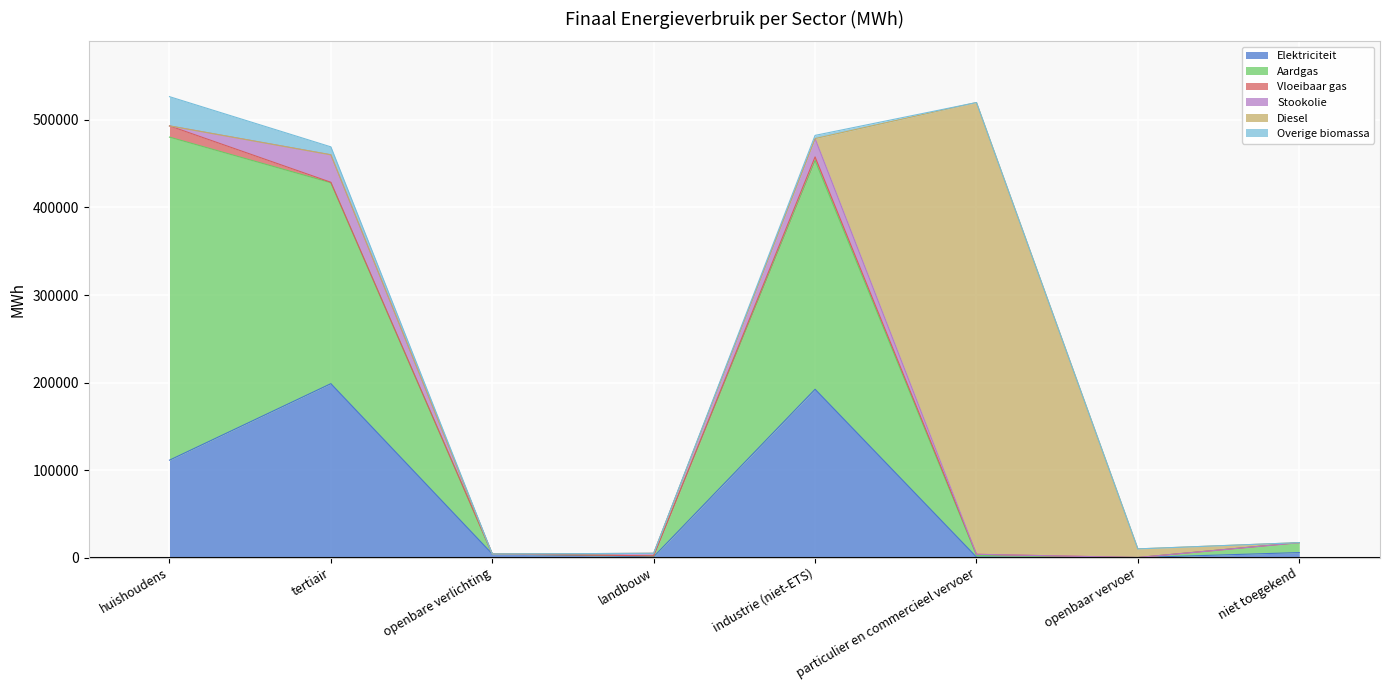

What position from the right is openbaar vervoer?

2